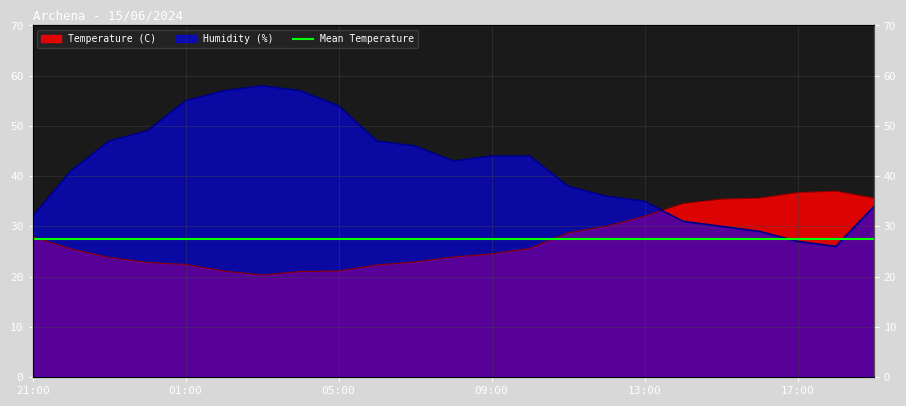

What is the label of the 20th point from the right?

00:00